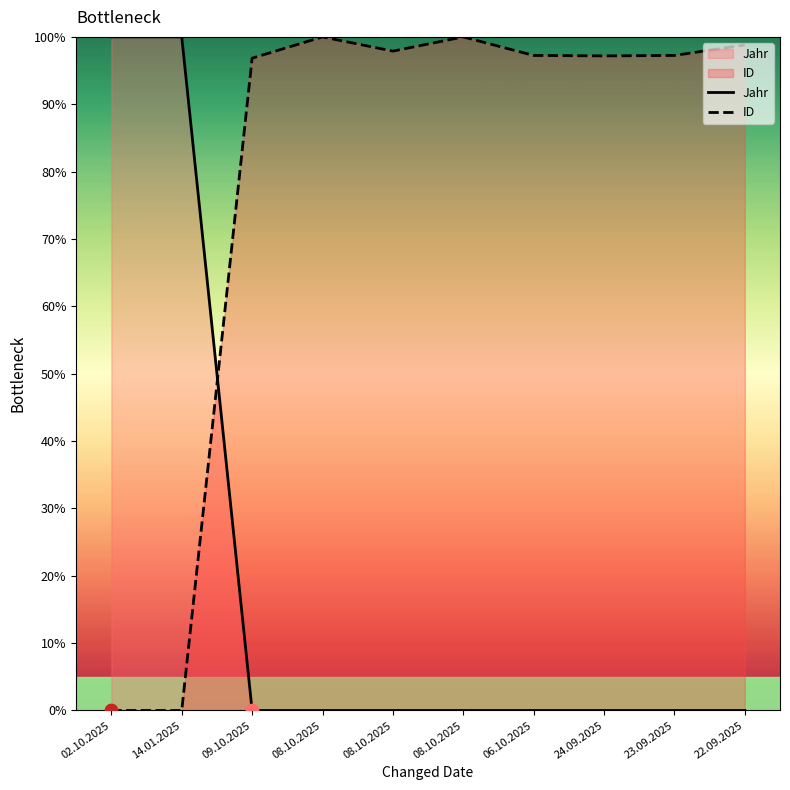

At how many categories does at least one series exceed 77?

10